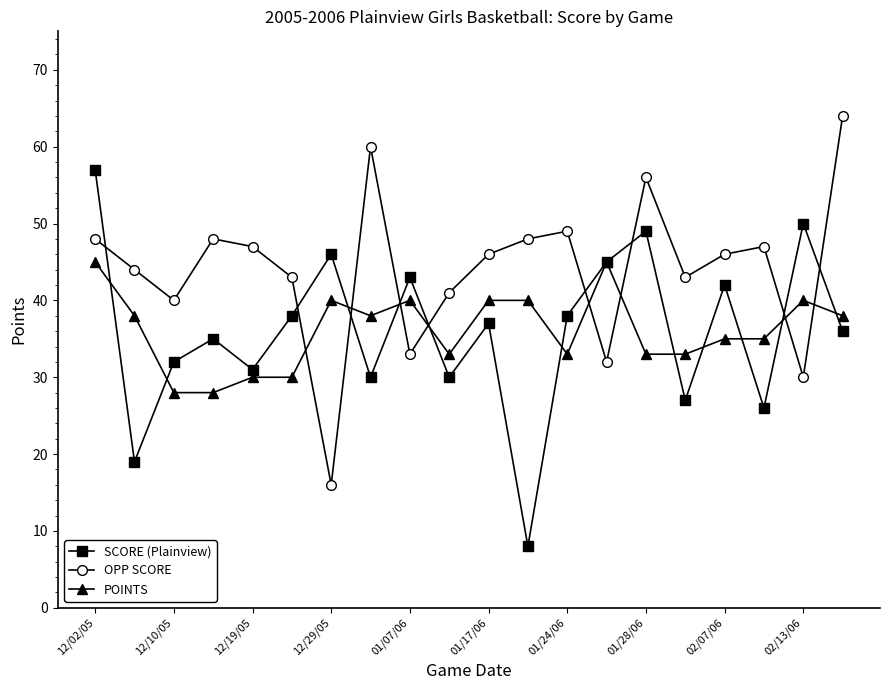

How many interior local valleys does the OPP SCORE series have?

6